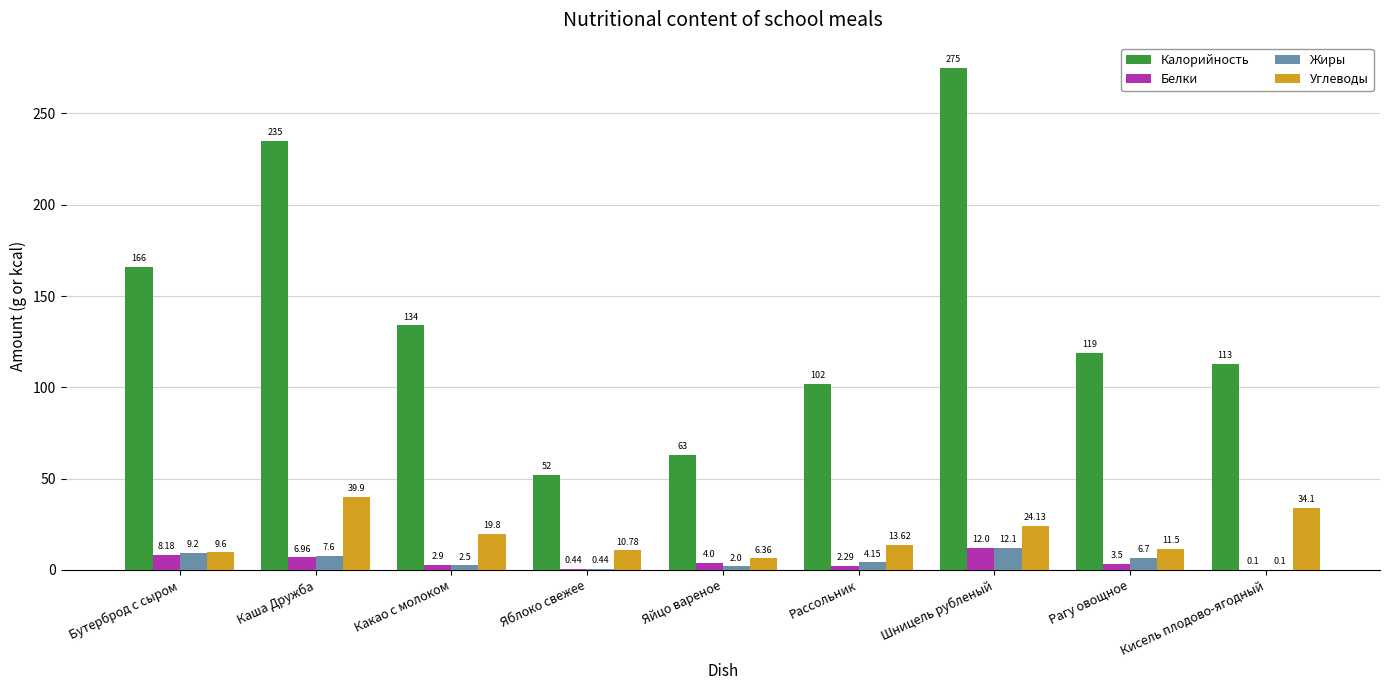

What is the sum of the Углеводы values at Каша Дружба and Какао с молоком?

59.7